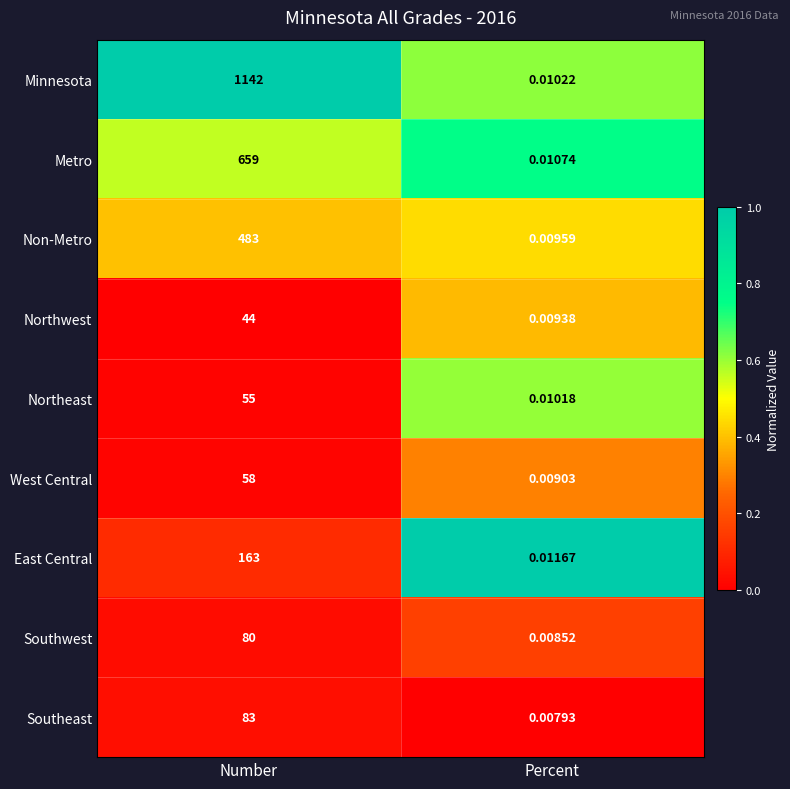

Where is East Central nearest to the value 81?

Percent